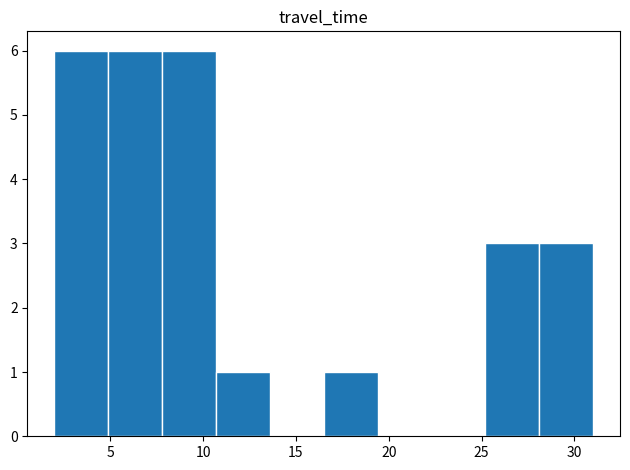

Reading left to right, transcribe this chart: for each bar, give the range it covers on the x-axis and its height. Neither the bar edges nor the heights are printed on the chart, so give them approximately, as read against the axes.

2.0 to 4.9: 6
4.9 to 7.8: 6
7.8 to 10.7: 6
10.7 to 13.6: 1
13.6 to 16.5: 0
16.5 to 19.4: 1
19.4 to 22.3: 0
22.3 to 25.2: 0
25.2 to 28.1: 3
28.1 to 31.0: 3